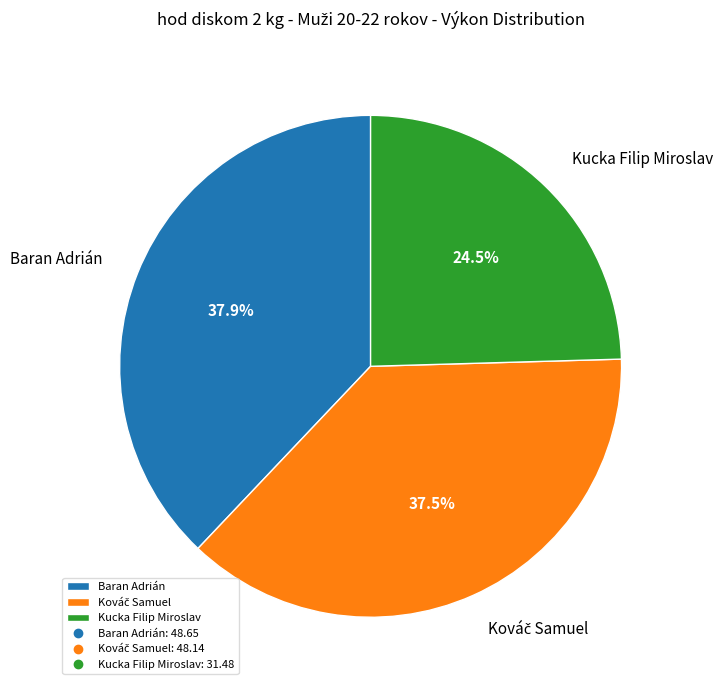

Does any single category account for the majority?

No